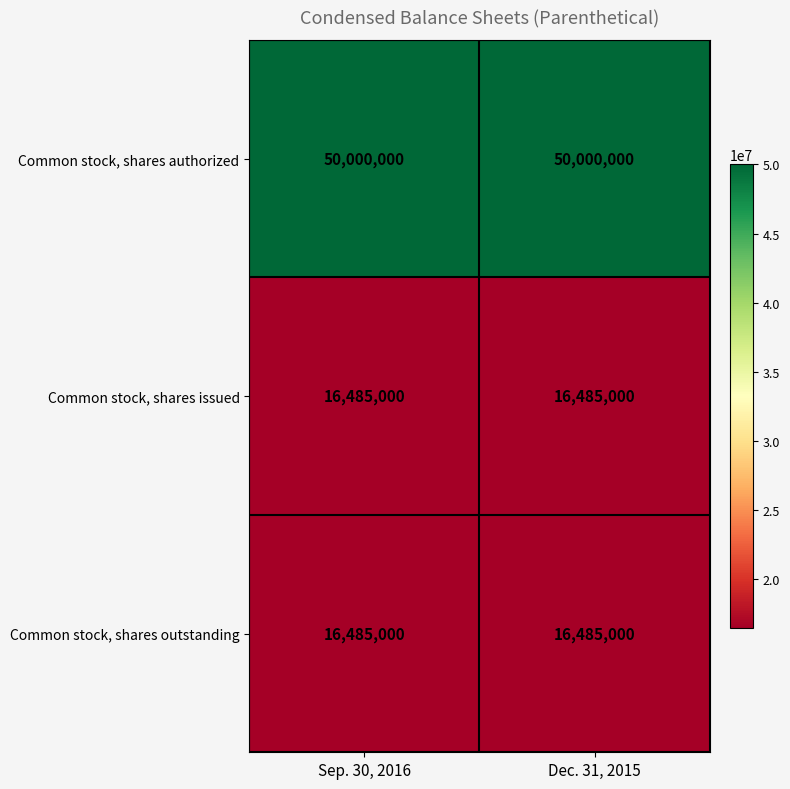

What is the total value across all series at Sep. 30, 2016?

82970000